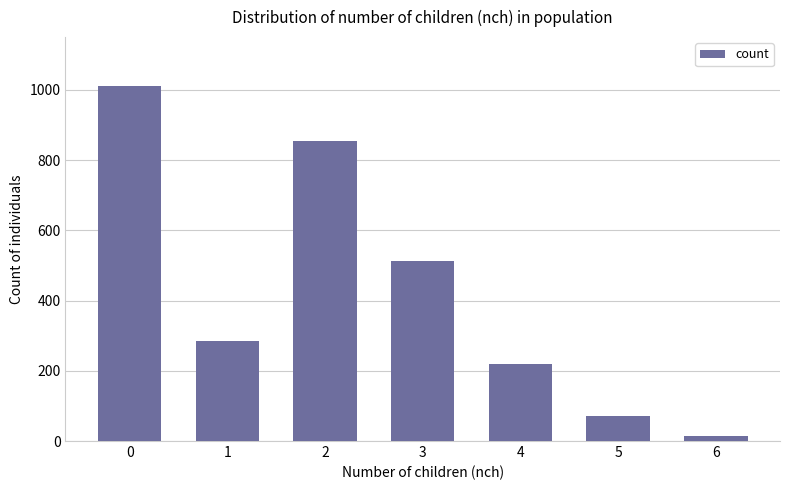

What is the sum of the values at 5 and 0?

1083